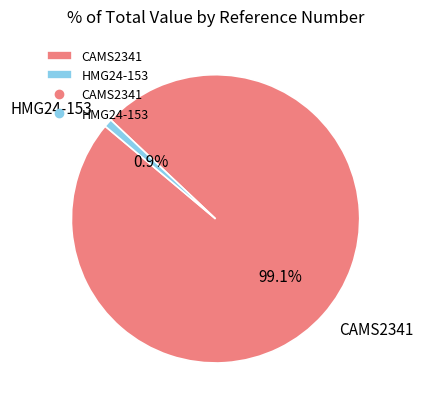

To the nearest percent, what percentage of the pie is HMG24-153?

1%